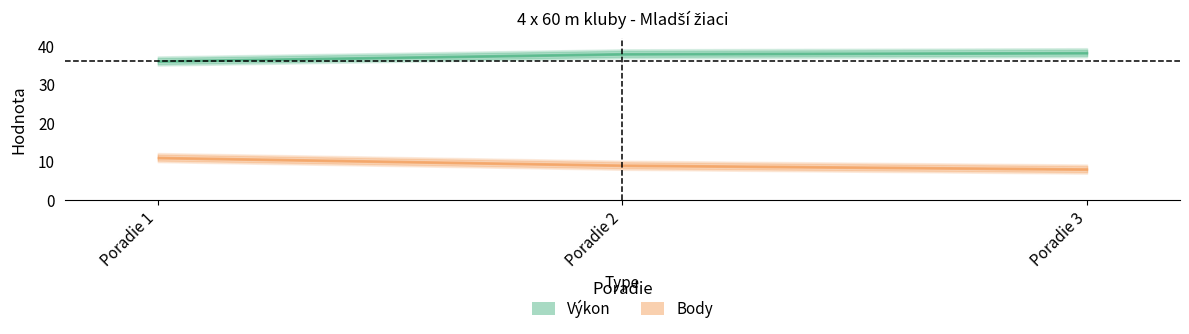

Which category has the highest value in the Výkon series?

3